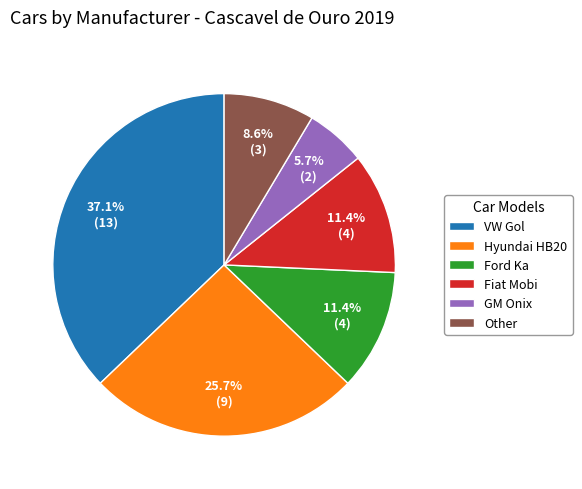

Does any single category account for the majority?

No